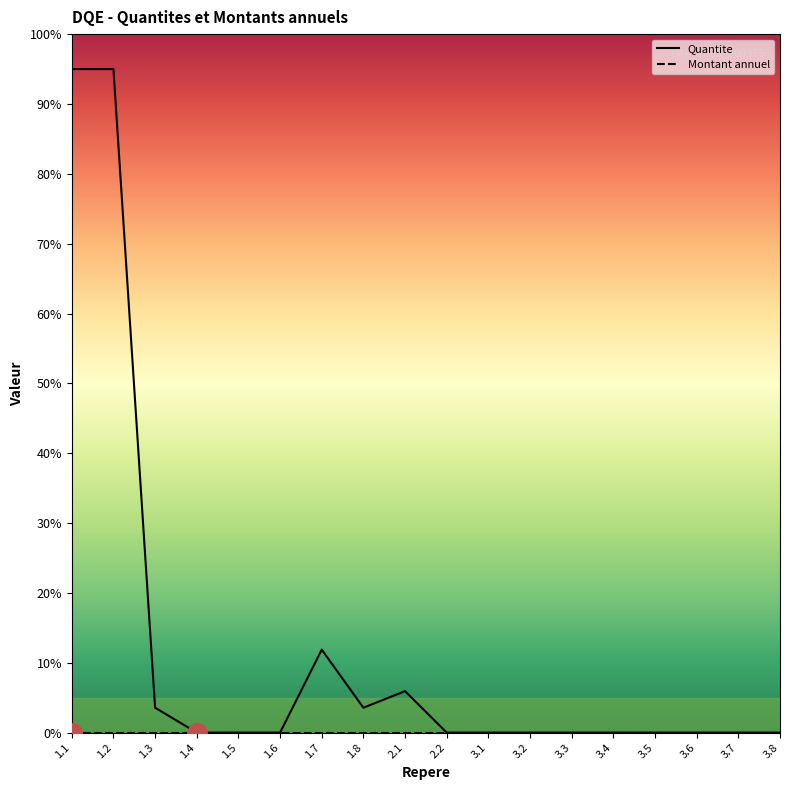

At which category does the chart reach its peak across all series?

1.1